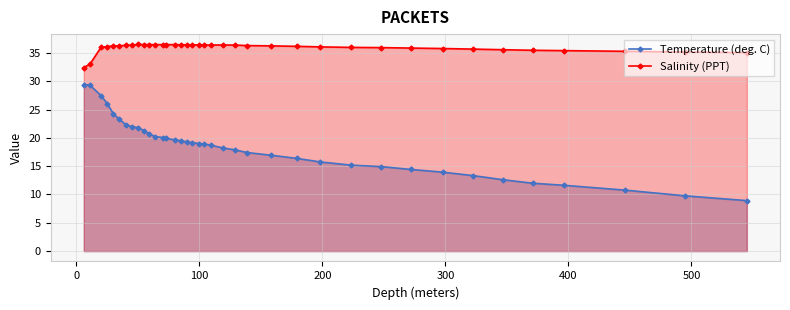

Does the chart have visible grid lines?

Yes